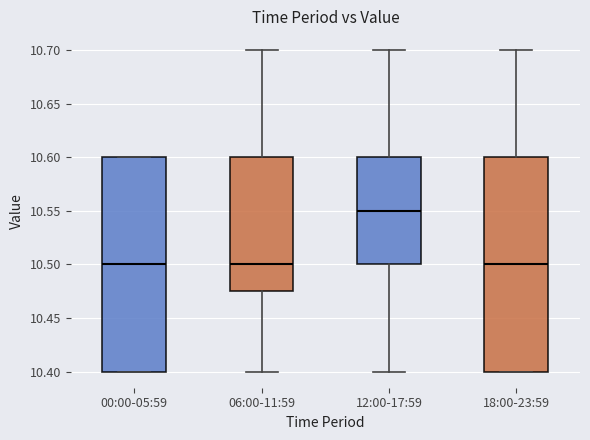

Where does the median line of the box for 00:00-05:59 sit on the y-axis? The values are not printed on the chart, so give them approximately, as read against the axis.

10.500